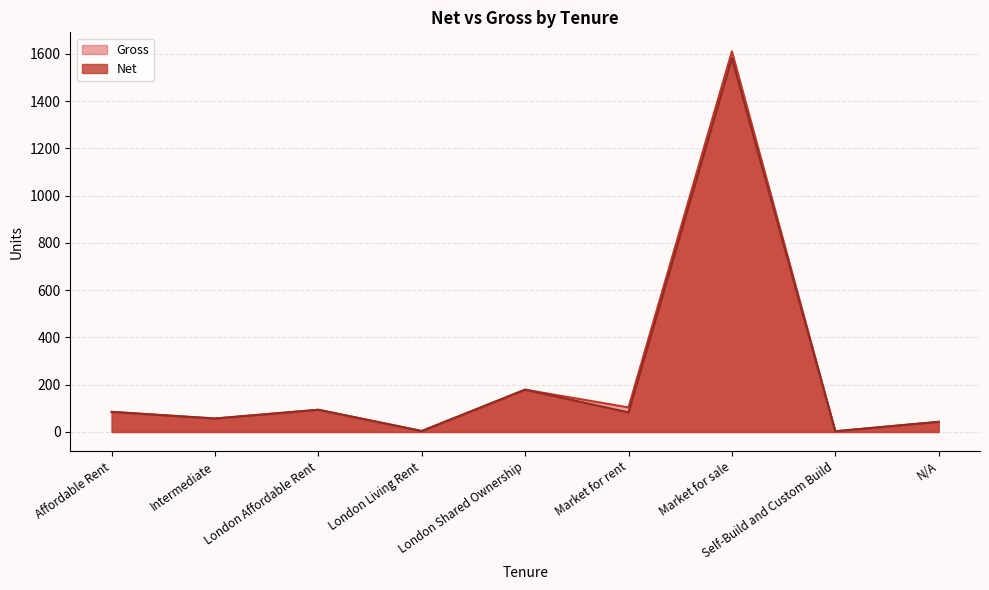

True or false: Net has more than 1 interior local peaks.

True